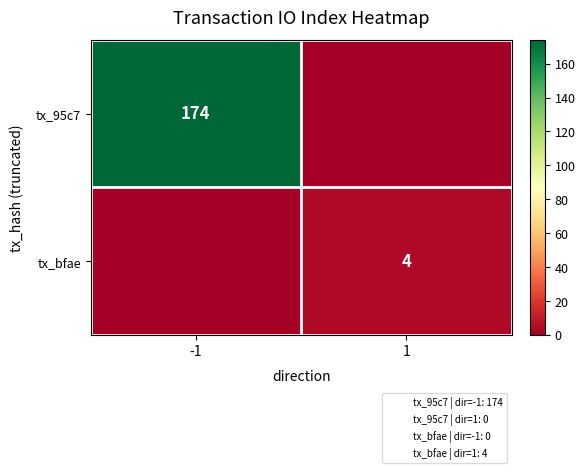

Is the value of tx_95c7 at -1 greater than the value of tx_bfae at 1?

Yes